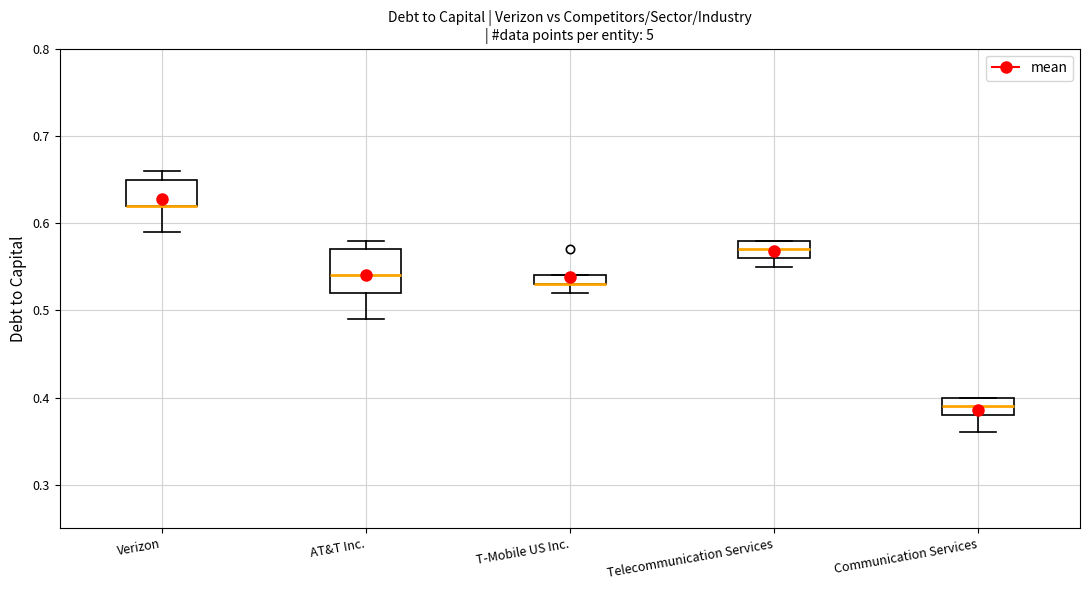

Where does the lower whisker of the box for T-Mobile US Inc. end on the y-axis? The values are not printed on the chart, so give them approximately, as read against the axis.

0.52